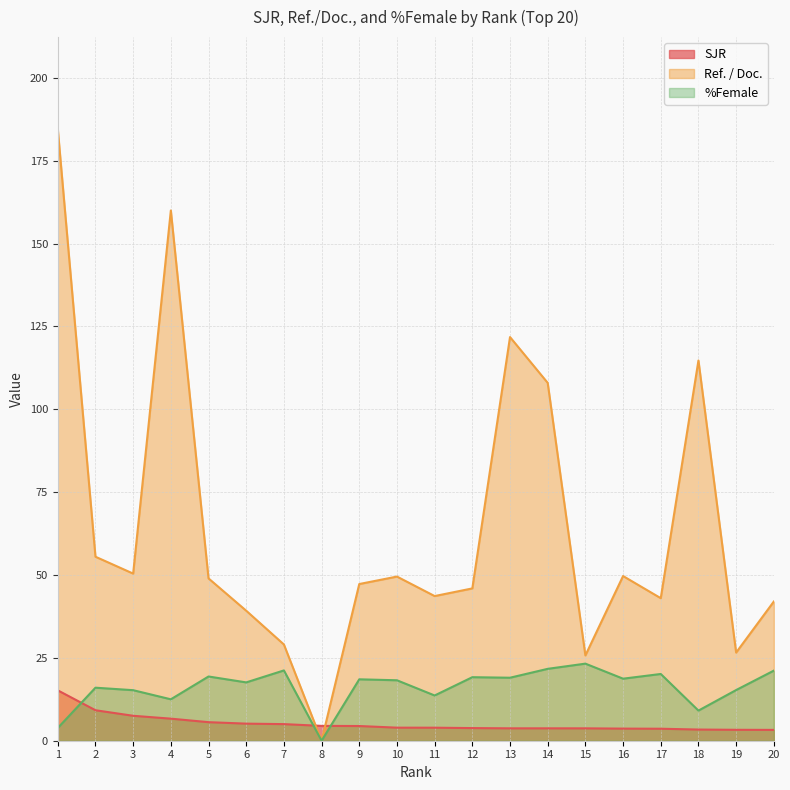

How many data points does each series have?

20